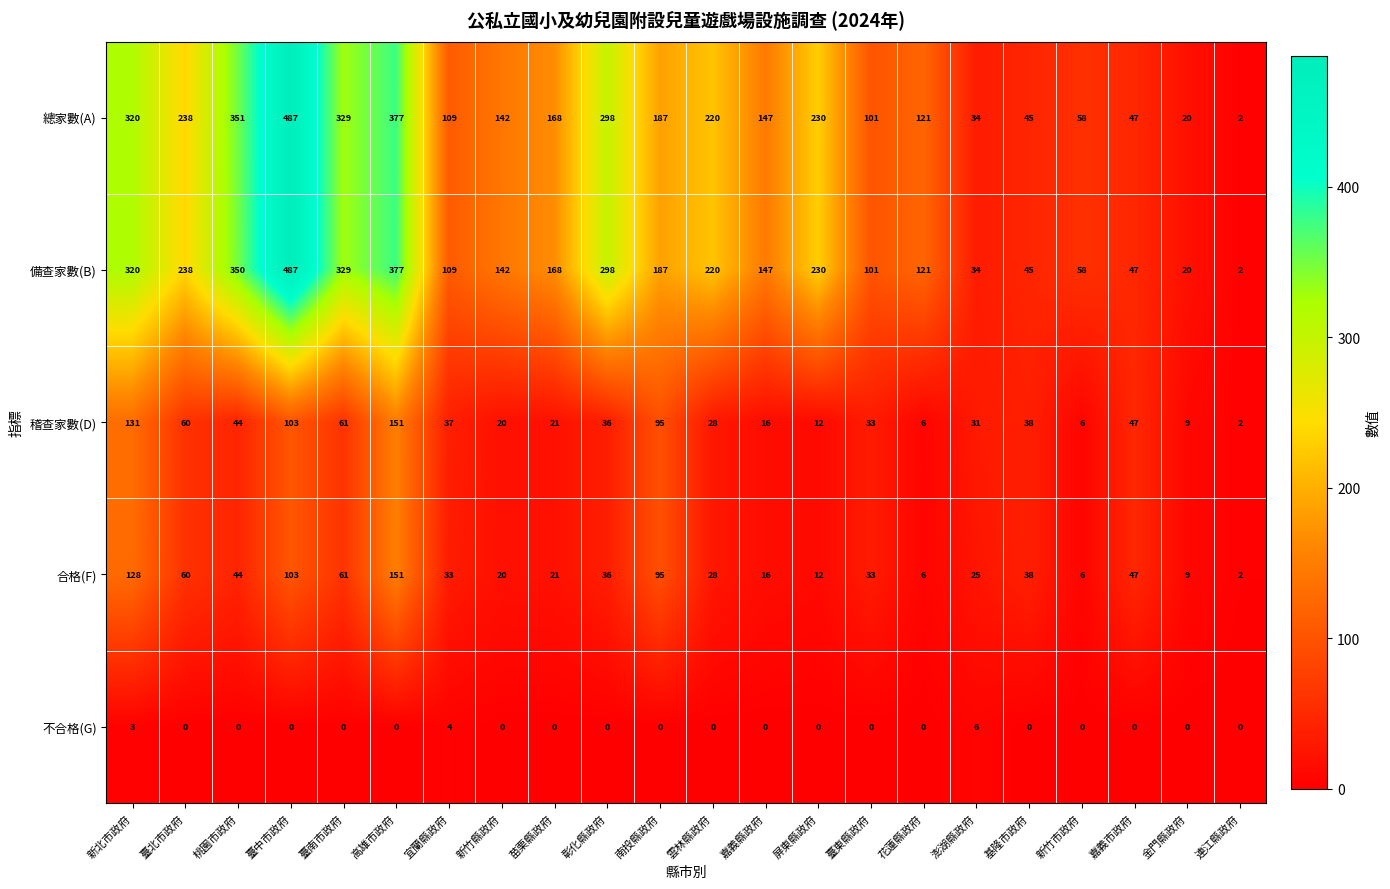

What is the difference between the maximum and second lowest values in the 備查家數(B) series?

467